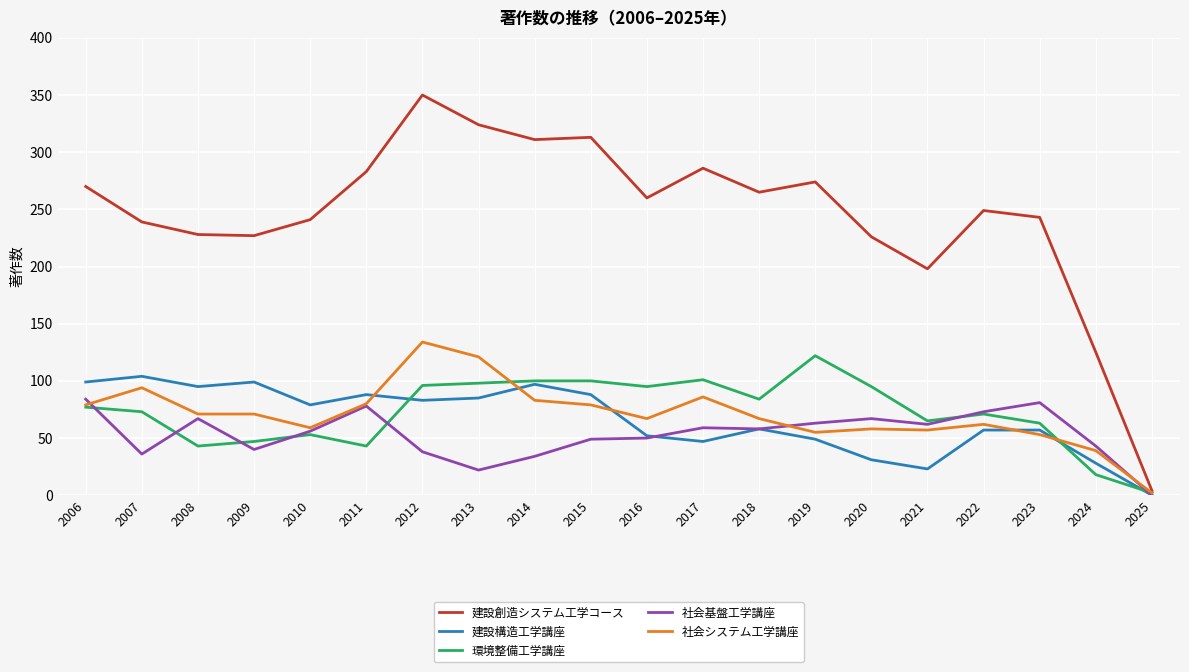

Which label corresponds to the largest value in the chart?

2012